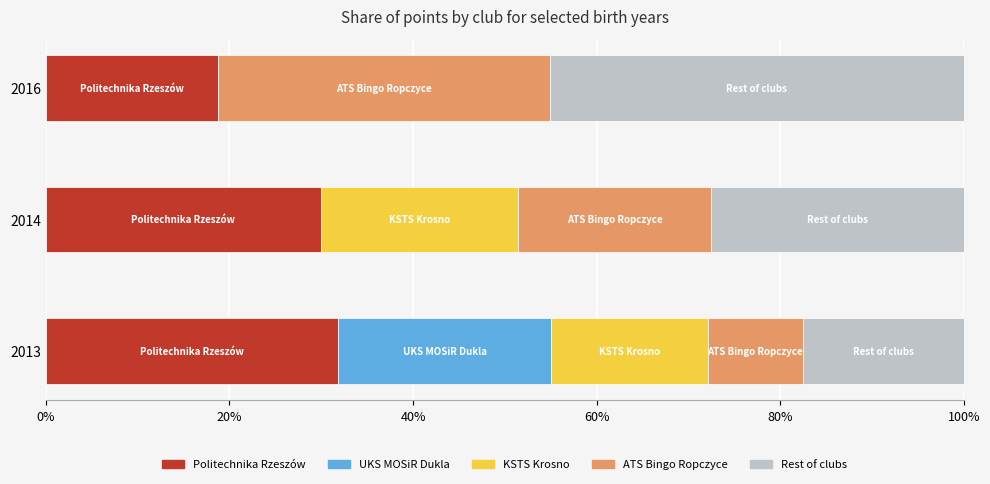

What is the total value across all series at 2014?

100.0